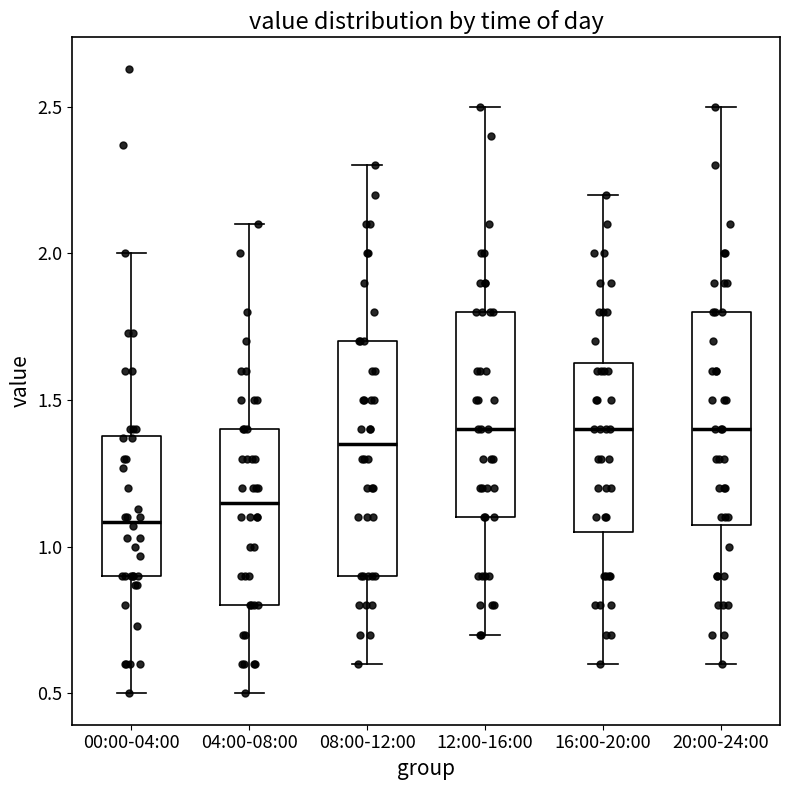

Where does the lower whisker of the box for 20:00-24:00 end on the y-axis? The values are not printed on the chart, so give them approximately, as read against the axis.

0.60